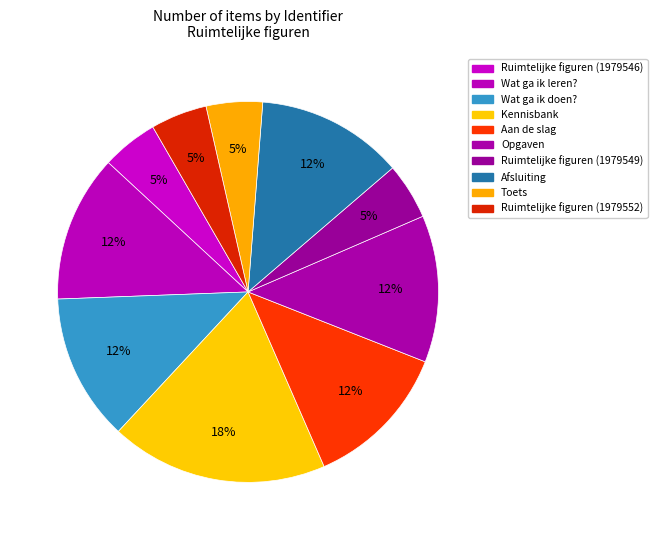

Which has a higher value, Ruimtelijke figuren (1979549) or Kennisbank?

Kennisbank